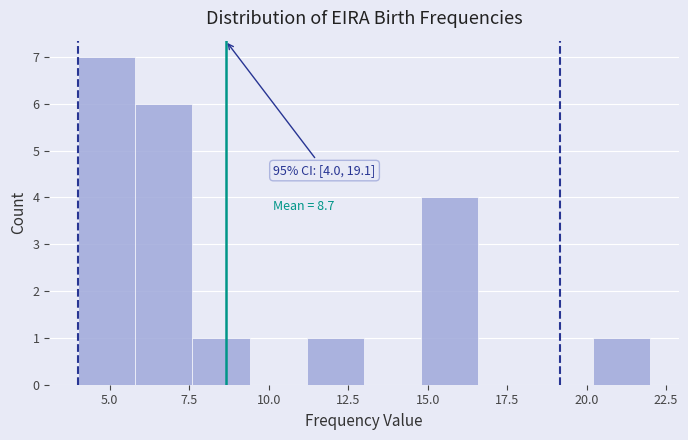

Around what value on the x-axis is the tallest bar? Give the approximate position of its centre, as read against the axis.

5.0